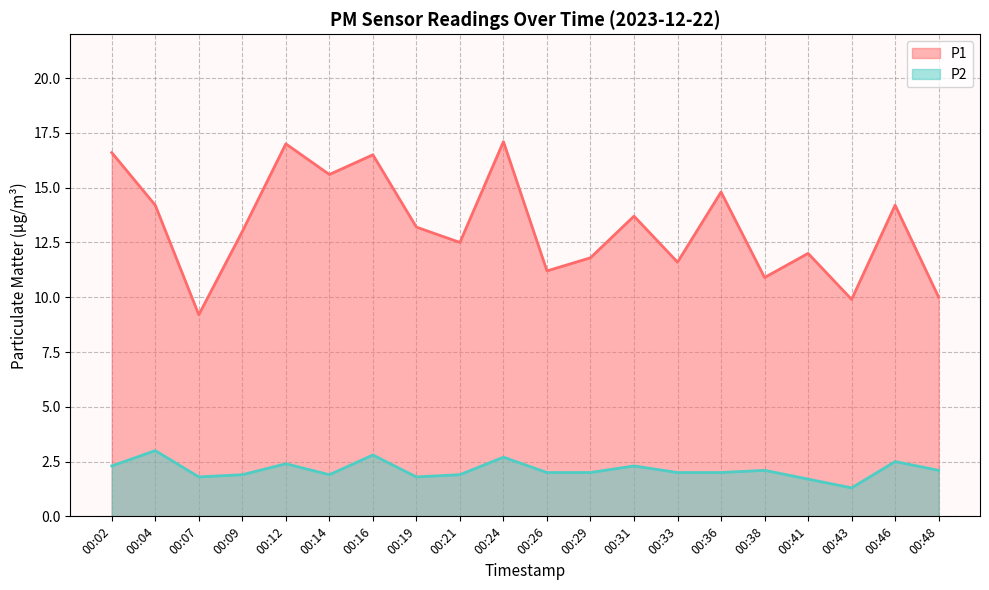

Read the P2 value at 00:33.

2.0